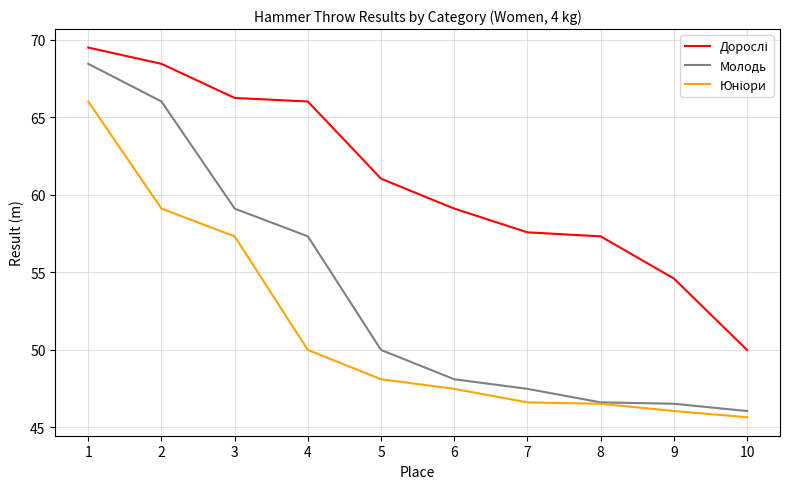

Read the Молодь value at 4.

57.3